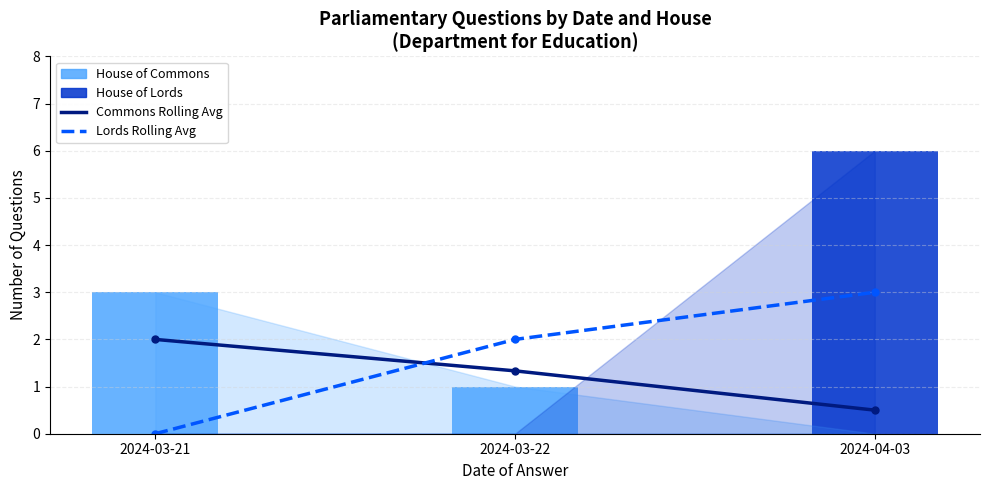

Reading left to right, what are all the values shown in this chart?

Commons Rolling Avg: 2024-03-21=2.0	2024-03-22=1.3	2024-04-03=0.5
Lords Rolling Avg: 2024-03-21=0.0	2024-03-22=2.0	2024-04-03=3.0
House of Commons: 2024-03-21=3.0	2024-03-22=1.0	2024-04-03=0.0
House of Lords: 2024-03-21=0.0	2024-03-22=0.0	2024-04-03=6.0